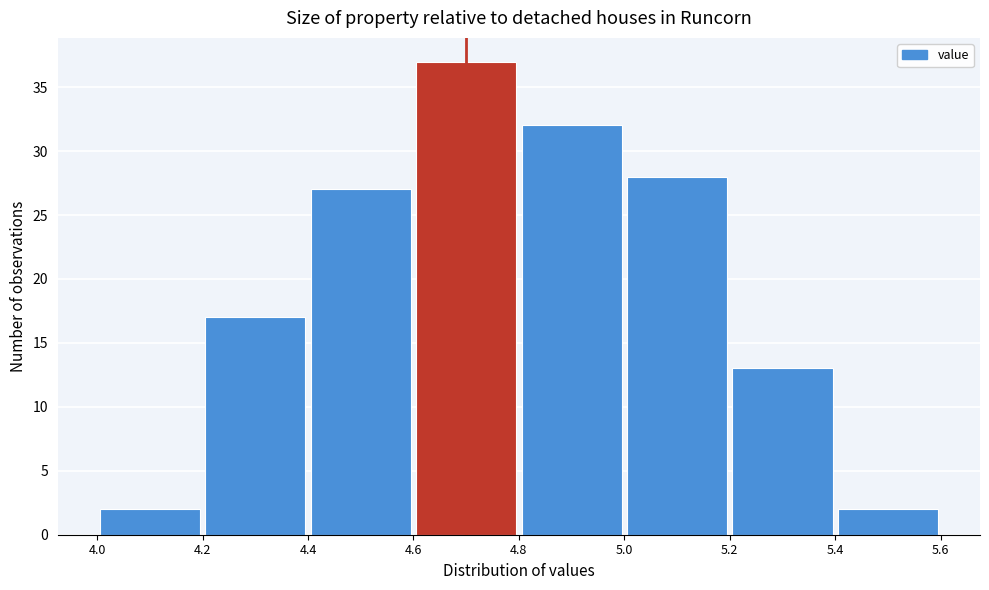

Which range on the x-axis has the tallest bar?

4.6 to 4.8